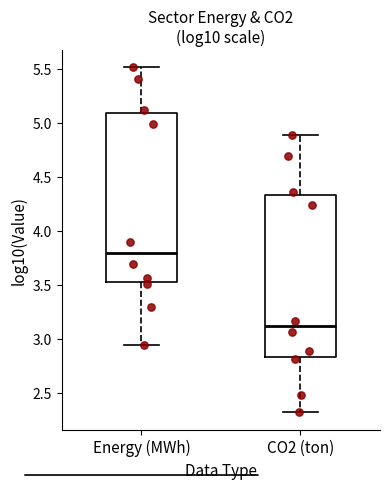

Reading left to right, transcribe this box plot: for each box, give where its median line is, the range the box spans, and where its two whiskers end, as read against the y-axis. The values are not printed on the chart, so give them approximately, as read against the axis.

Energy (MWh): median 3.80, box 3.50 to 5.10, whiskers 2.95 to 5.50
CO2 (ton): median 3.10, box 2.85 to 4.35, whiskers 2.30 to 4.90